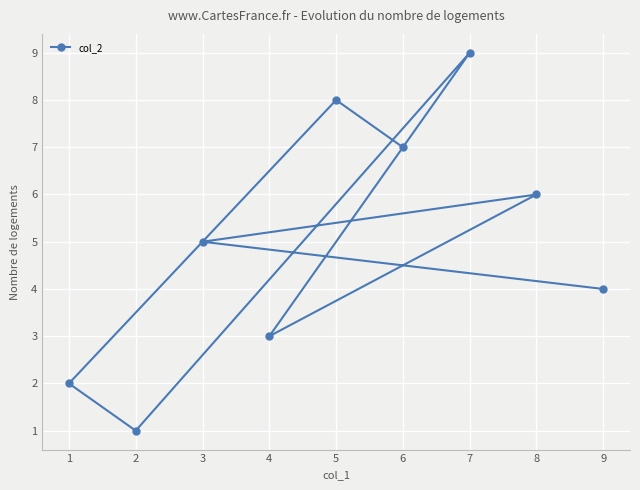

Rank the categories by value from highest to lowest.

7, 5, 6, 8, 3, 9, 4, 1, 2